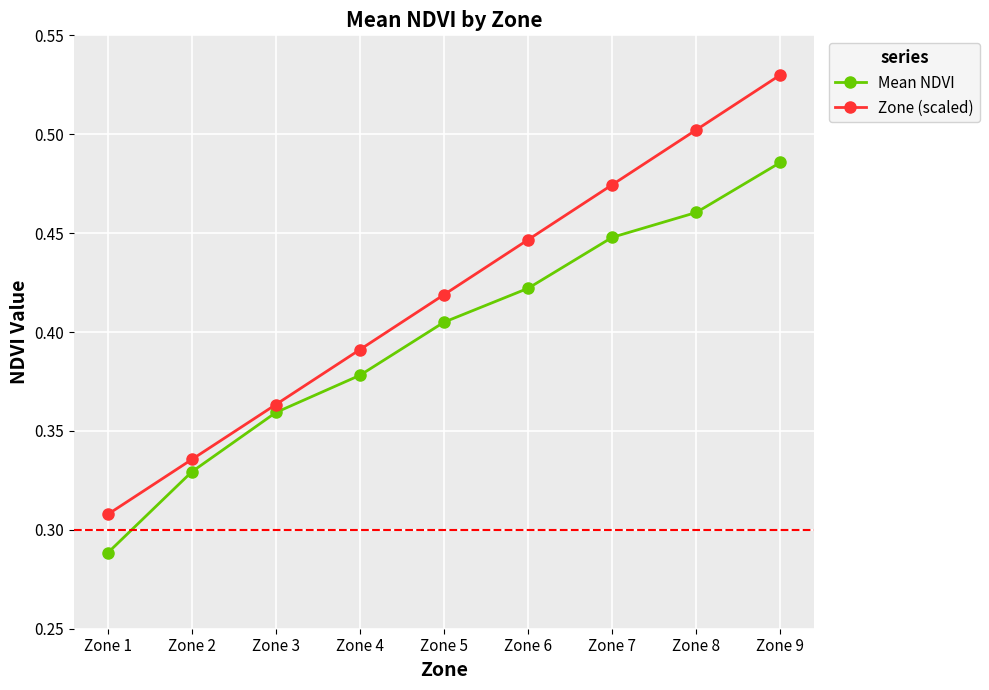

The Zone (scaled) series shows 0.5 at Zone 7. True or false?

True